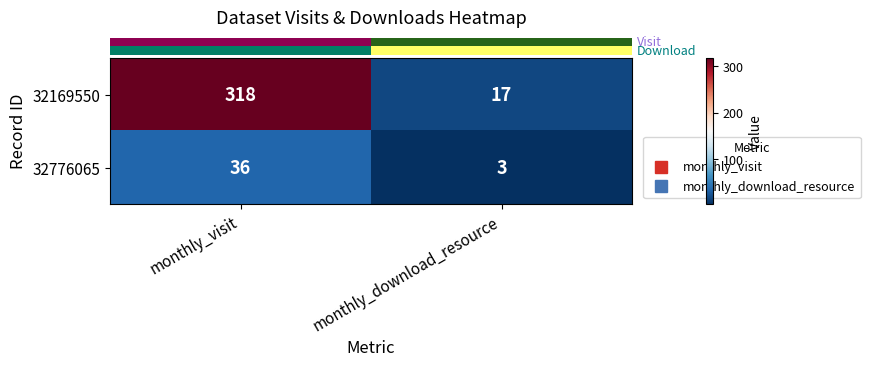

Which series changed the most between monthly_visit and monthly_download_resource?

32169550